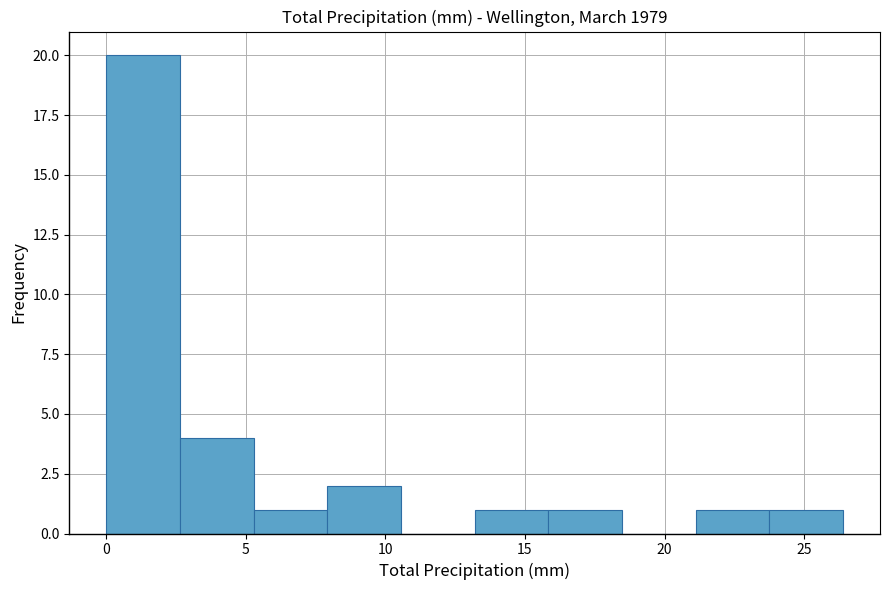

Which range on the x-axis has the tallest bar?

0.0 to 2.5